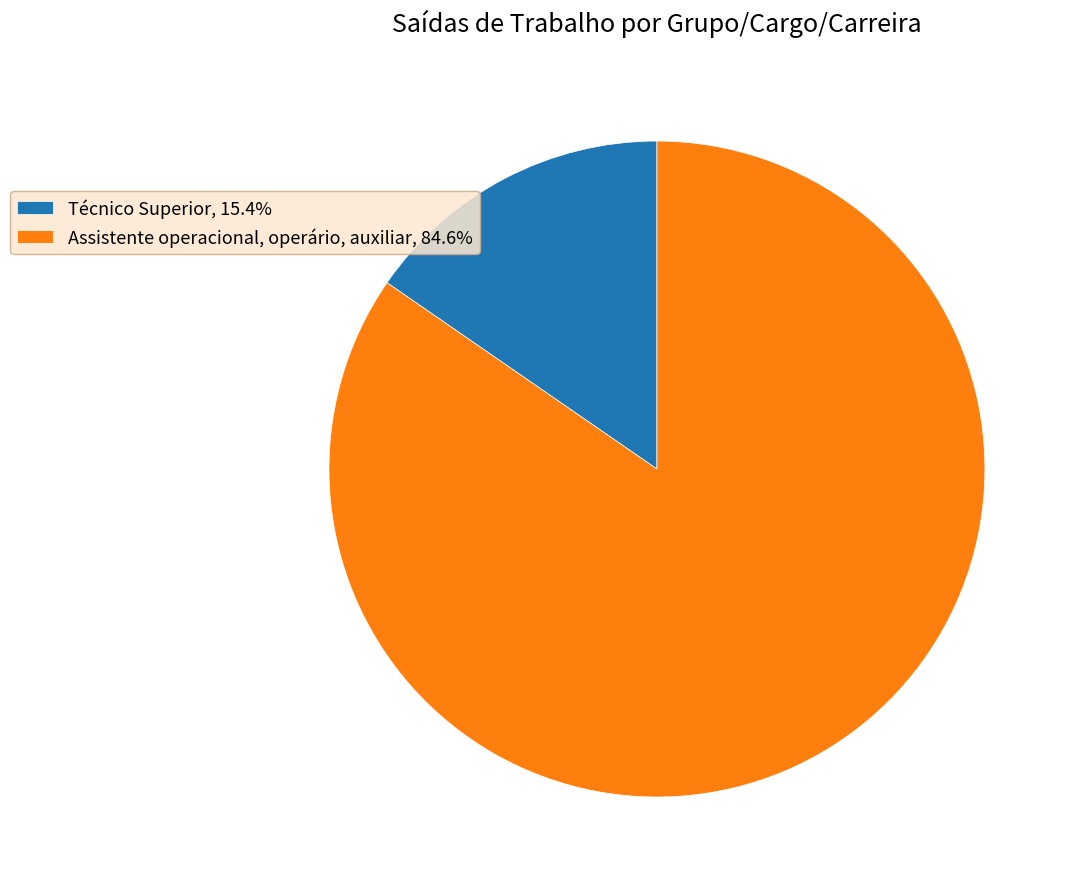

Is the sum of Técnico Superior, 15.4% and Assistente operacional, operário, auxiliar, 84.6% greater than half?

Yes